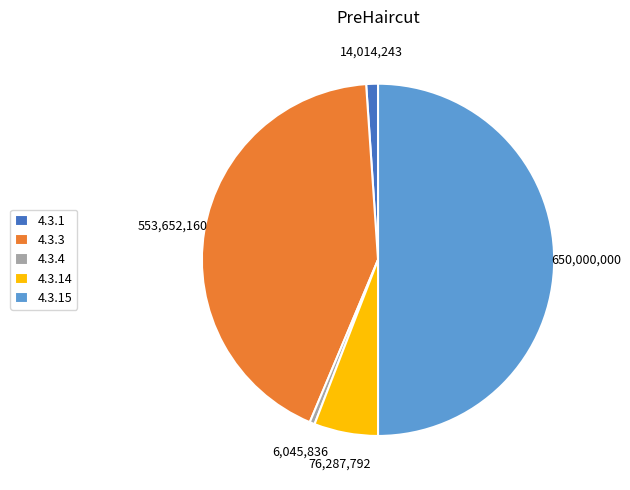

Is it true that 4.3.14 is 6% of the pie?

True